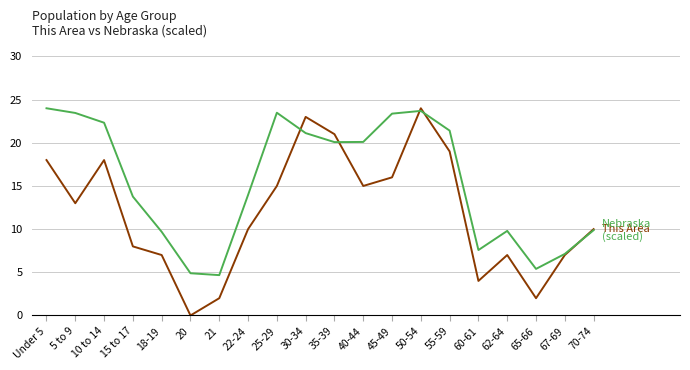

What is the total value across all series at 45-49?

39.4